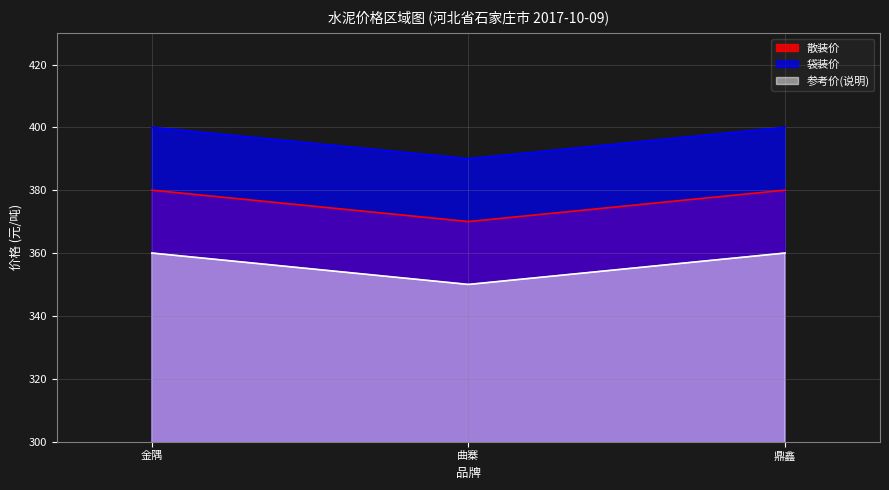

Rank the categories by 参考价(说明) value from lowest to highest.

曲寨, 金隅, 鼎鑫